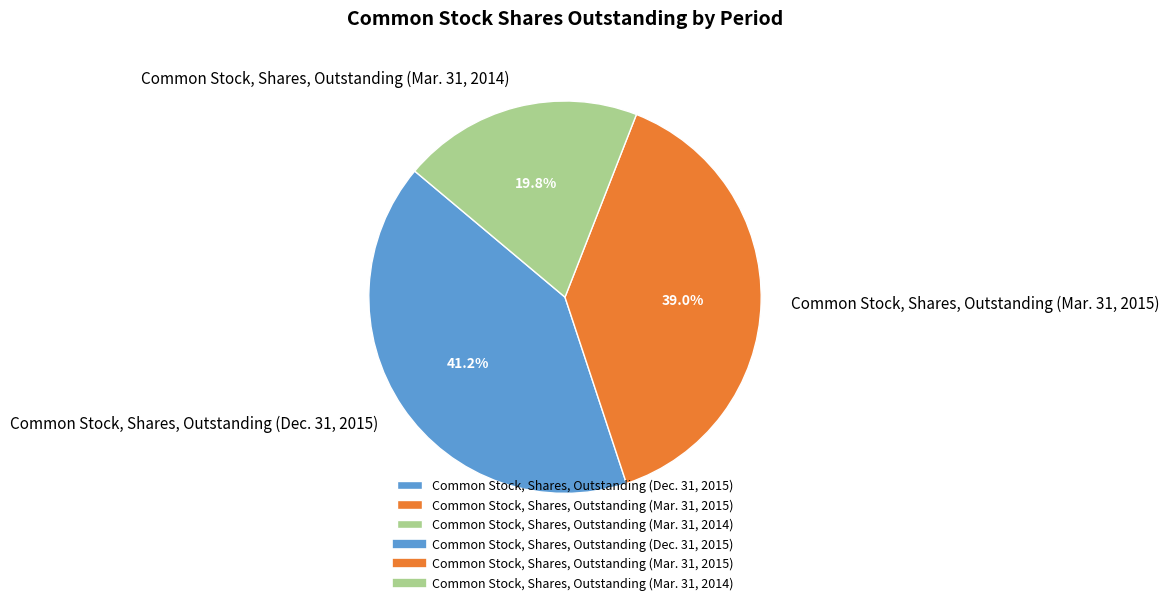

How many segments does this pie chart have?

3